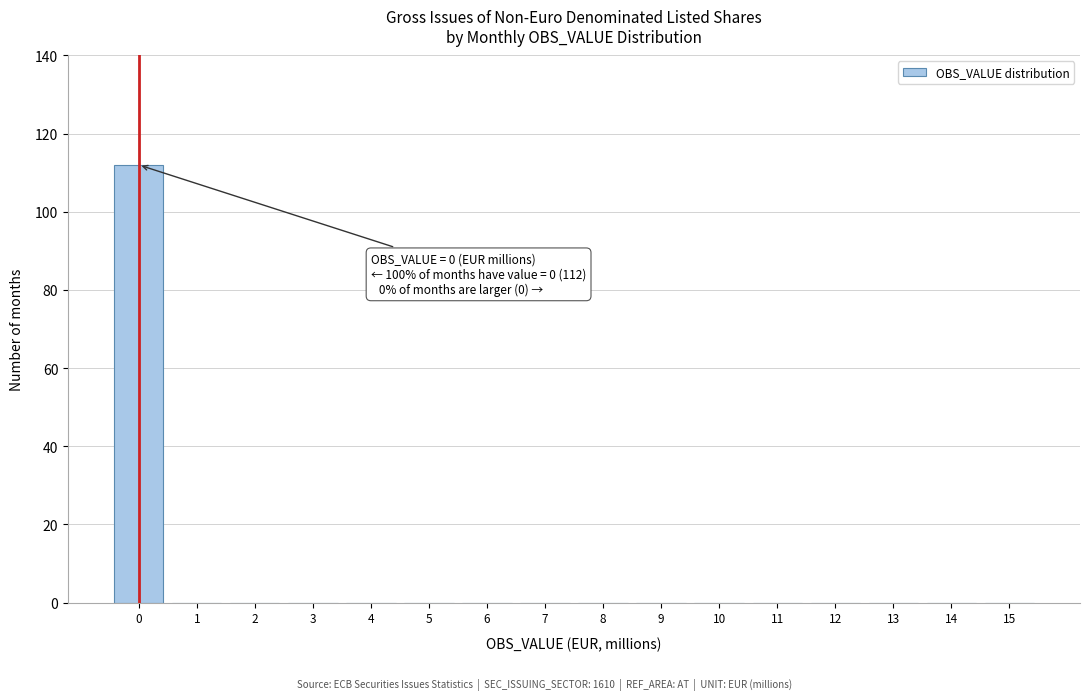

Which range on the x-axis has the tallest bar?

-0.5 to 0.5